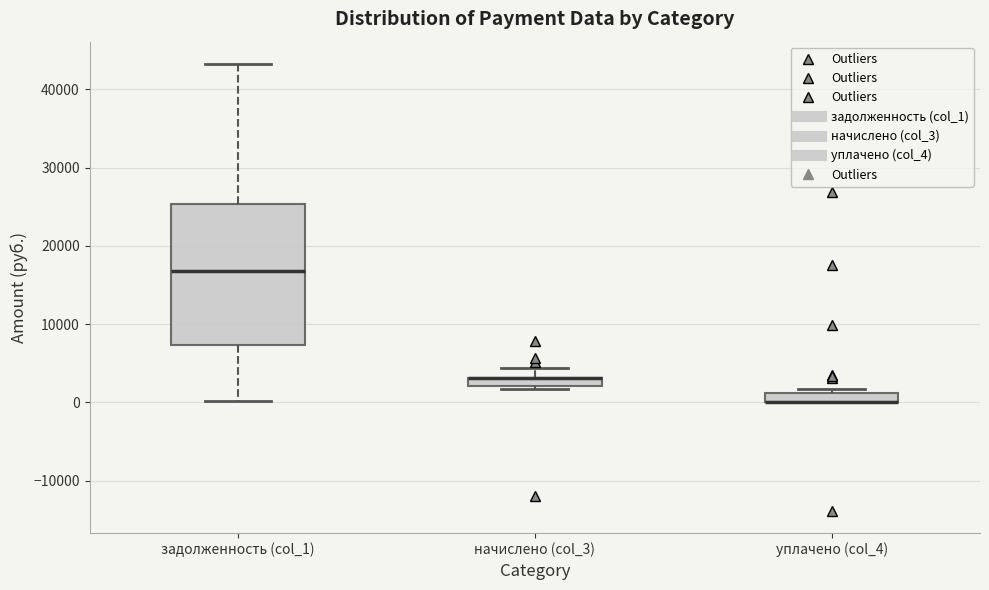

Where is the lower edge of the box for уплачено (col_4) on the y-axis? The values are not printed on the chart, so give them approximately, as read against the axis.

0